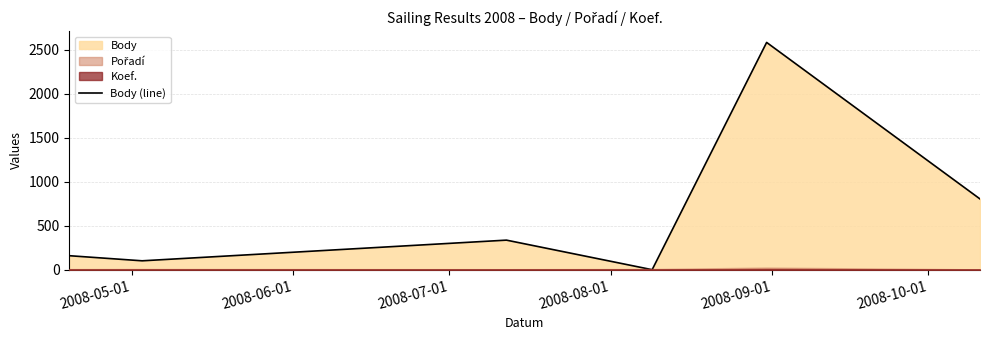

What is the highest value of the Body (line) series?

2583